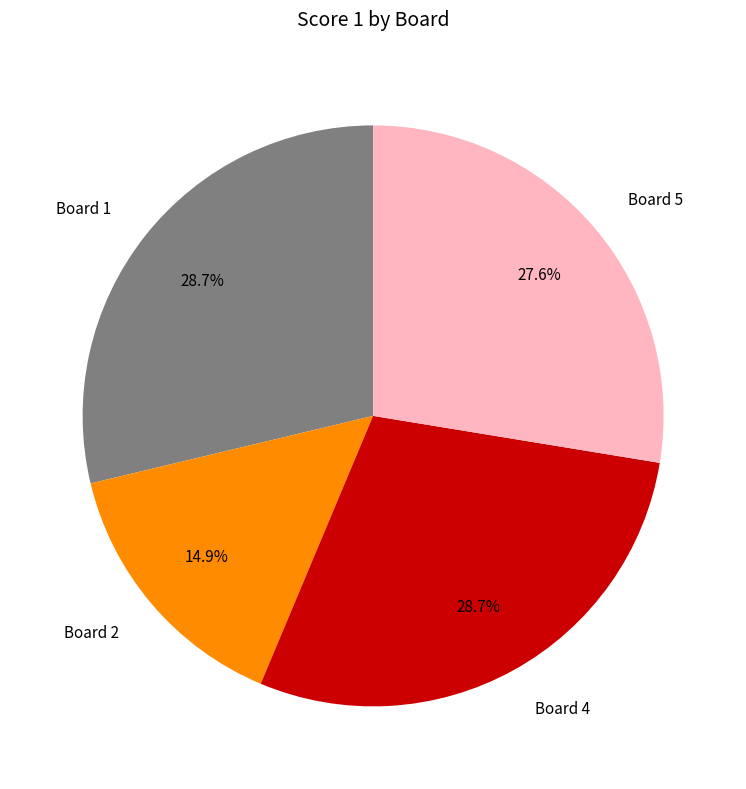

Is the sum of Board 2 and Board 4 greater than half?

No